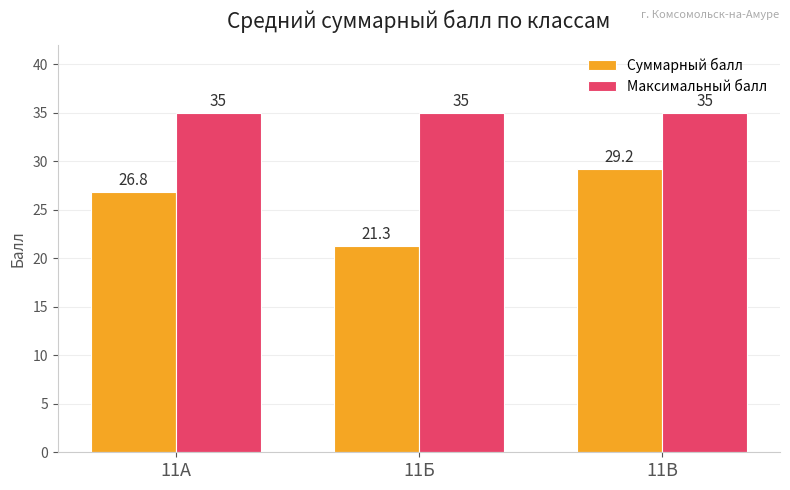

The value of Суммарный балл at 11Б is 21.3. True or false?

True